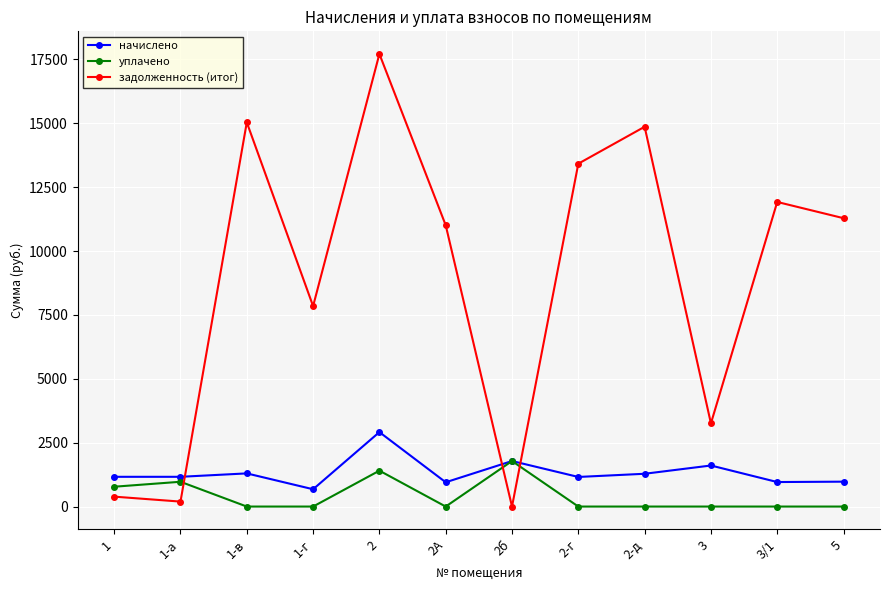

At which label does задолженность (итог) first exceed 11286?

1-в